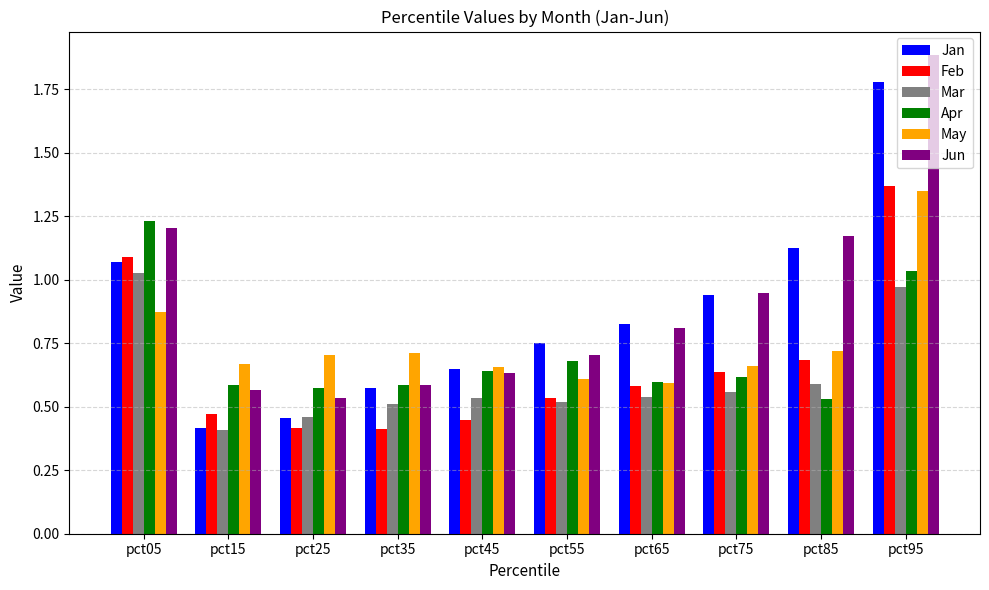

Is the value of Apr at pct05 greater than the value of Feb at pct45?

Yes